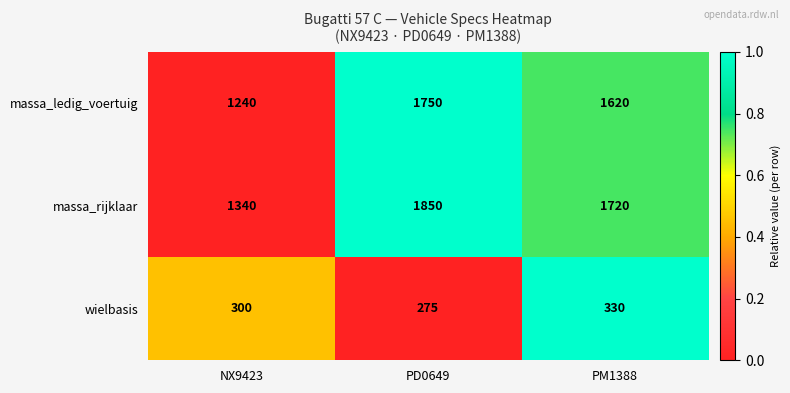

How many data points does each series have?

3